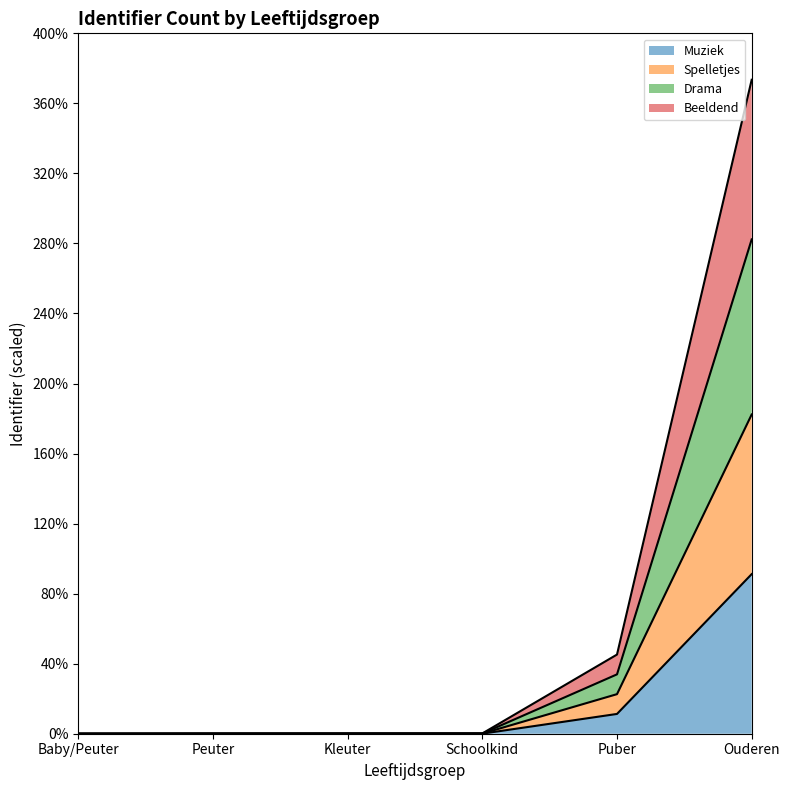

True or false: Muziek and Spelletjes intersect in this chart.

False